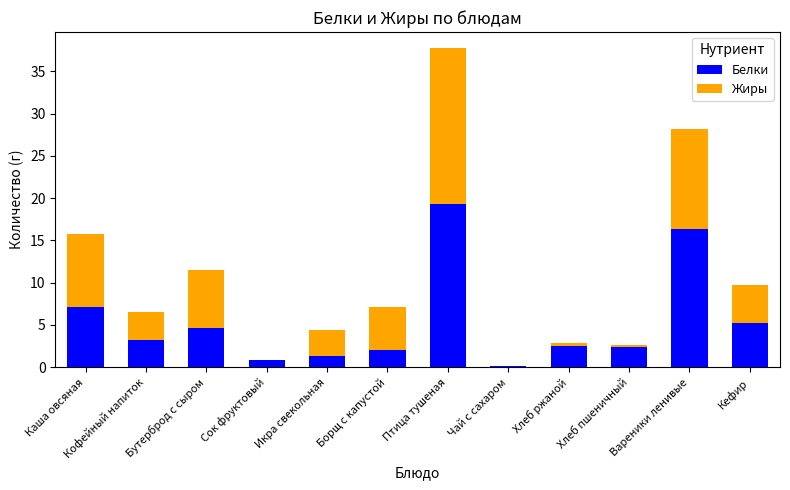

Where is Белки nearest to the value 9?

Каша овсяная